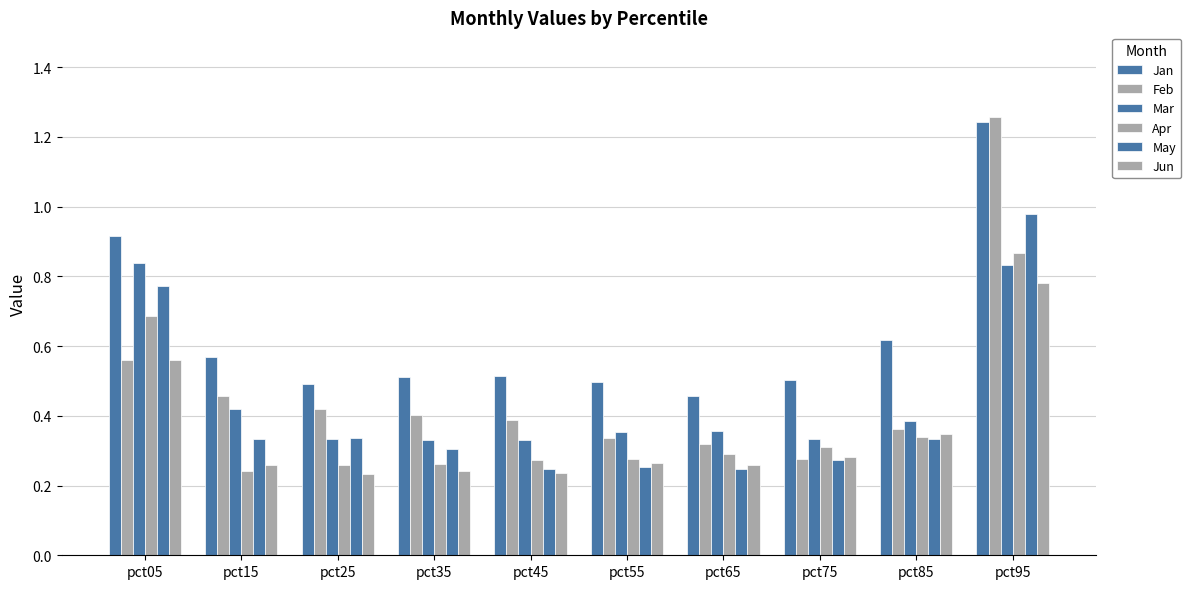

What is the difference between the highest and lowest values at pct95?

0.5